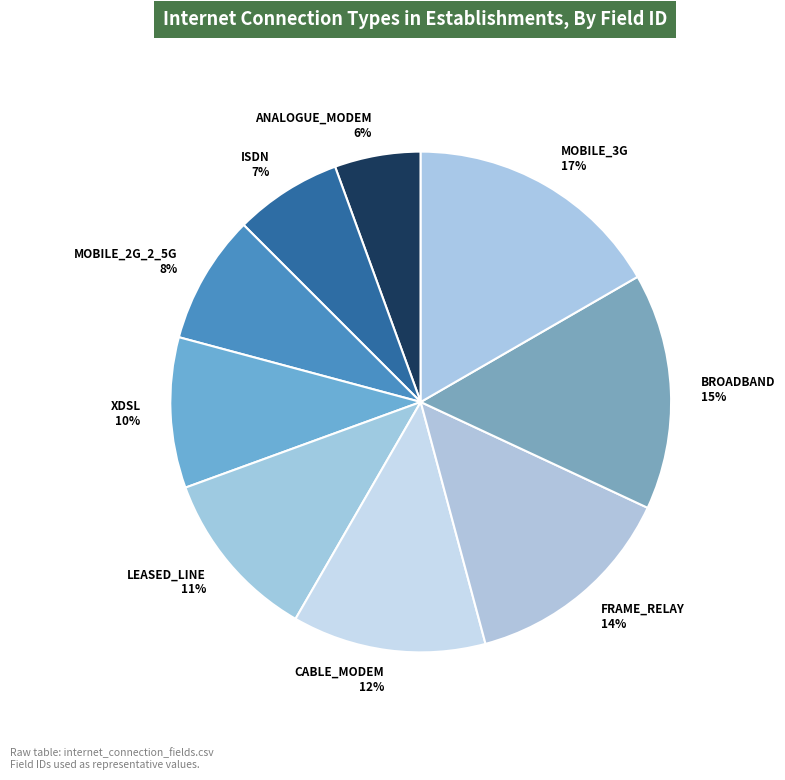

Which slice is the smallest?

ANALOGUE_MODEM